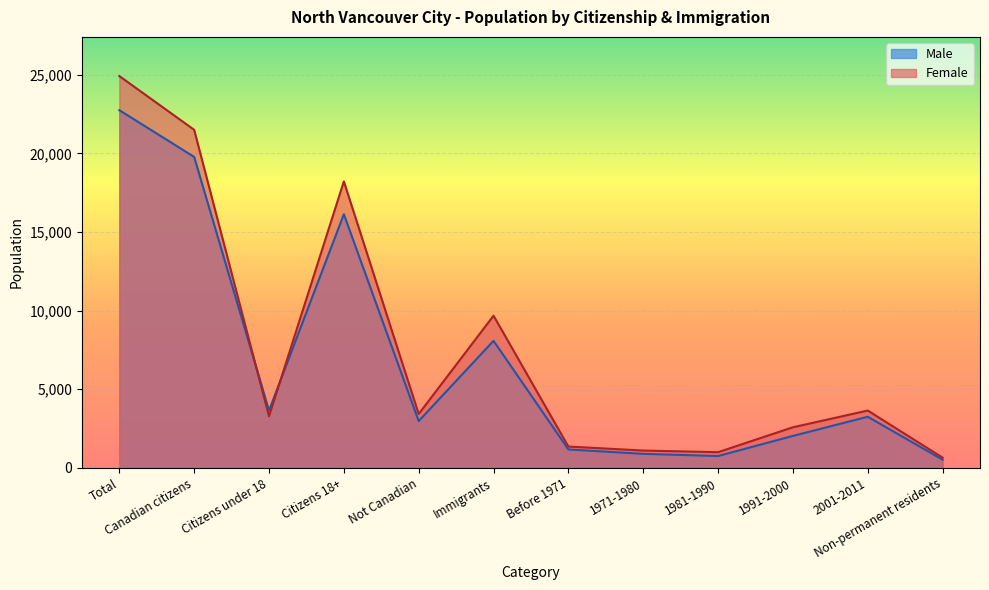

At how many categories does at least one series exceed 8268?

4